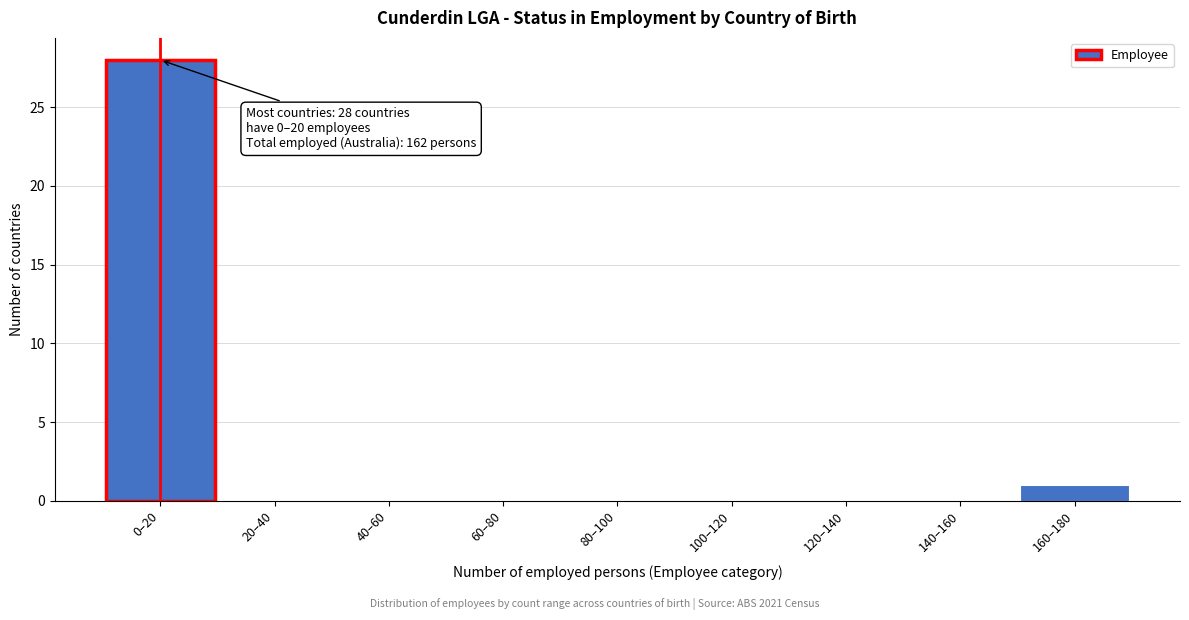

Reading left to right, transcribe all the data shown in this chart.

0–20=28	20–40=0	40–60=0	60–80=0	80–100=0	100–120=0	120–140=0	140–160=0	160–180=1